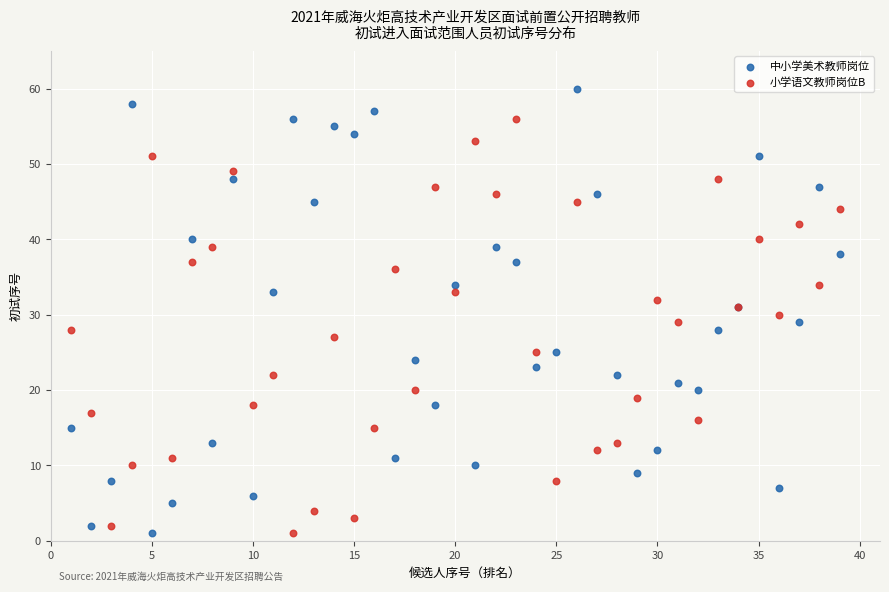

What is the X range (max minus min) for the scatter plot?

38